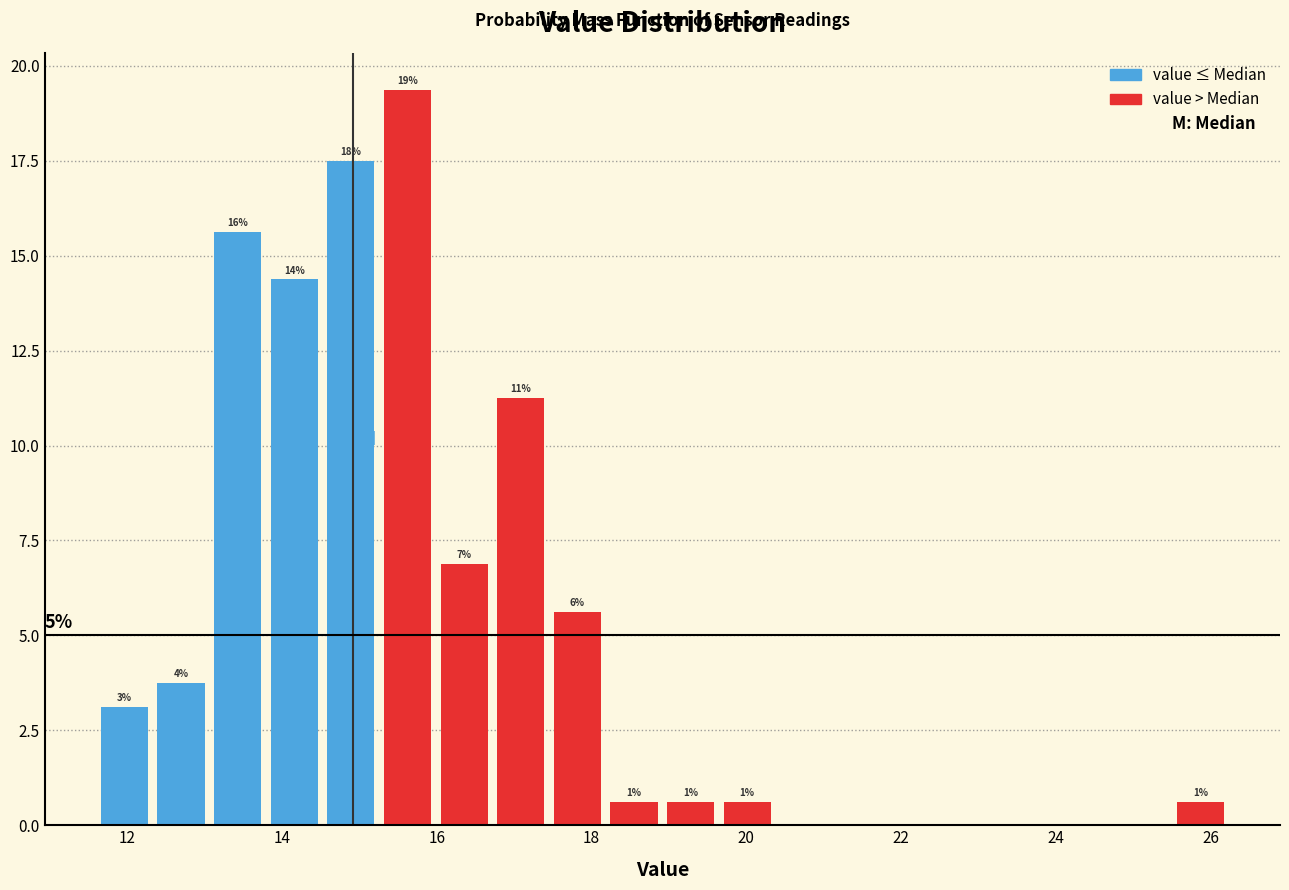

Read against the x-axis, roughly where is the centre of the tallest bar?

15.6